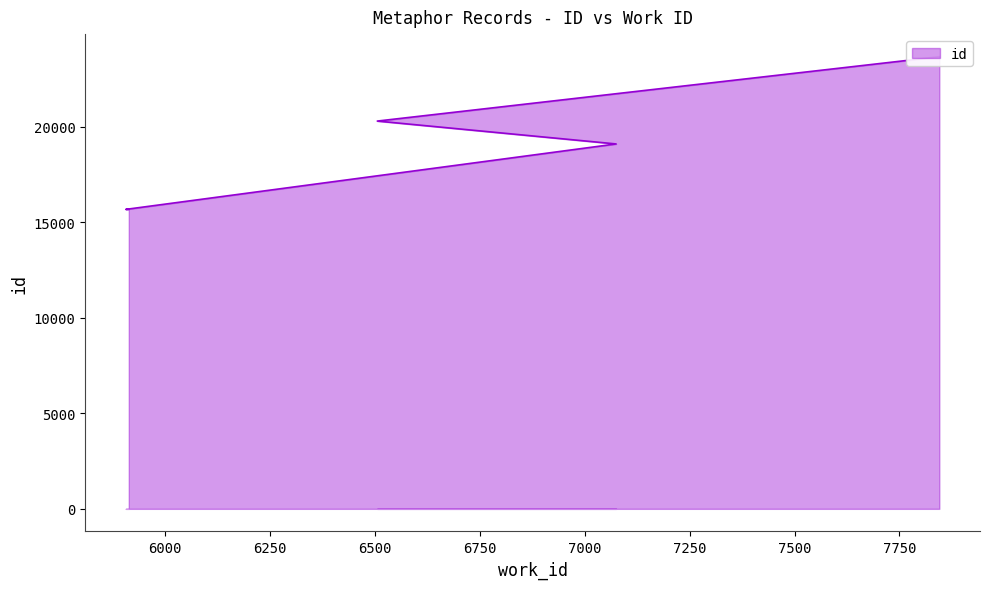

List the labels in order of value, smallest first.

5914, 5907, 7075, 6506, 7845